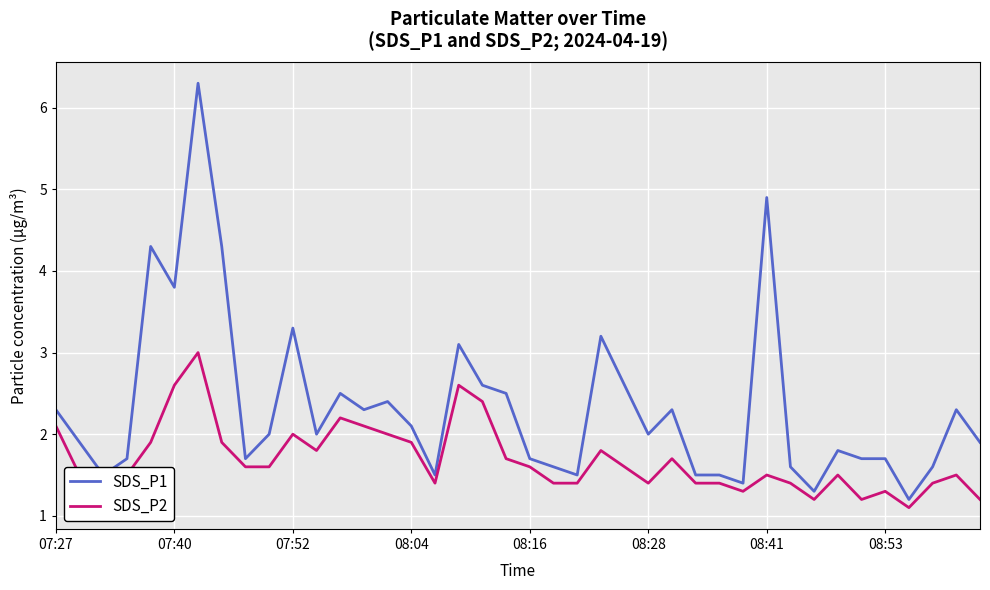

Which series has the largest total across all categories?

SDS_P1